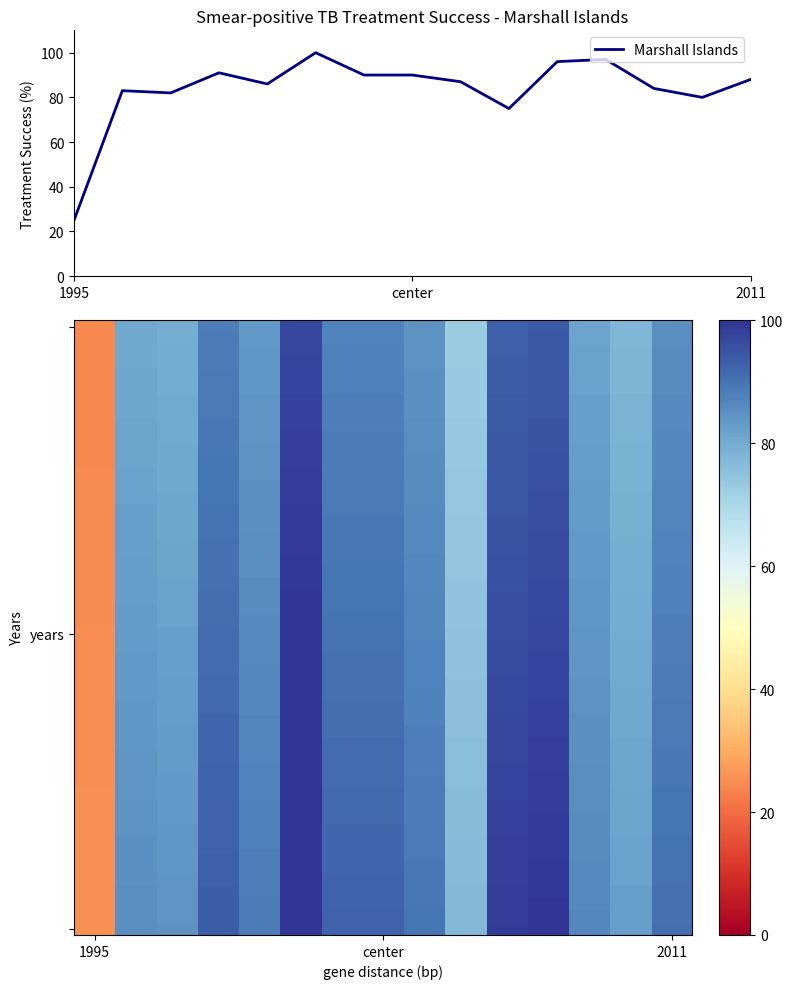

How many distinct data groups are displayed?

1